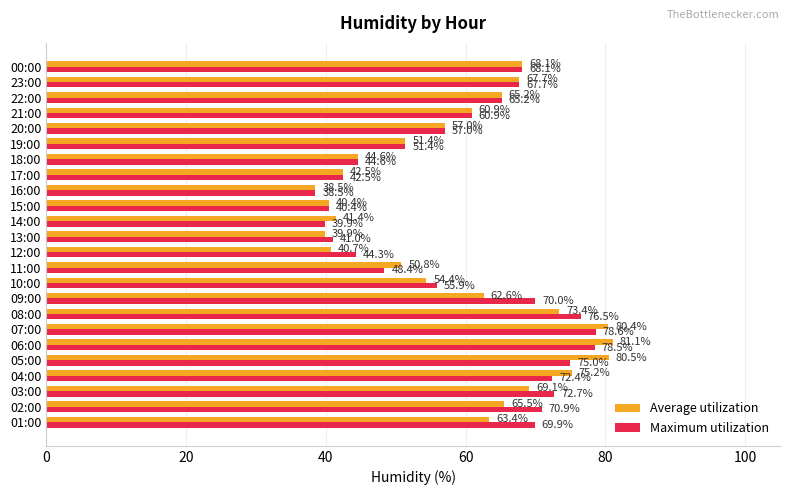

How many values in the Maximum utilization series are below 65?

12